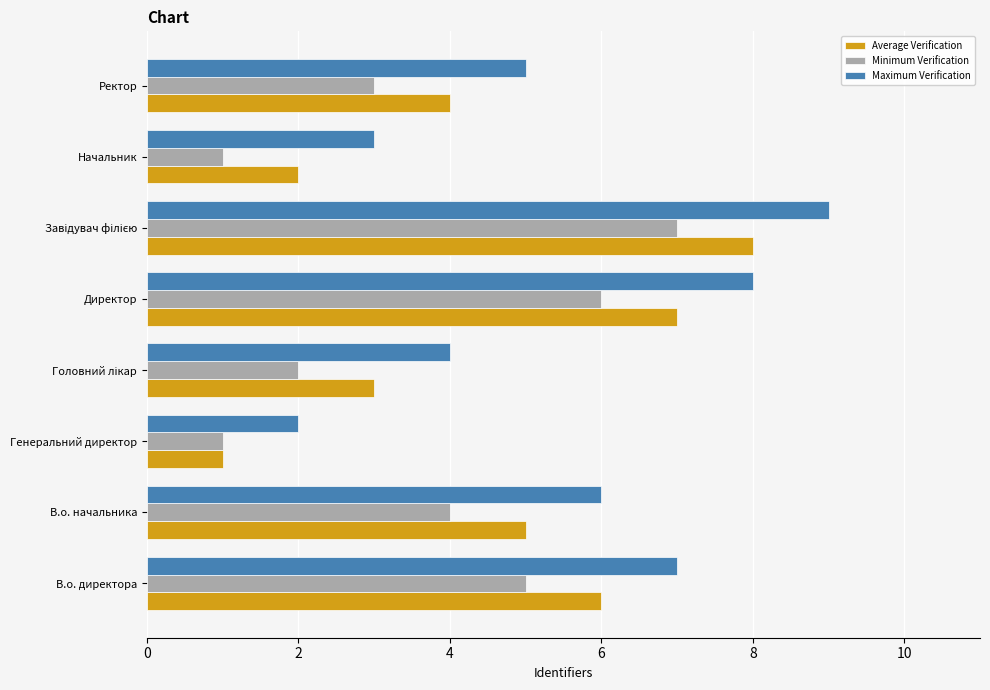

Rank the series by their maximum value, from lowest to highest.

Minimum Verification, Average Verification, Maximum Verification